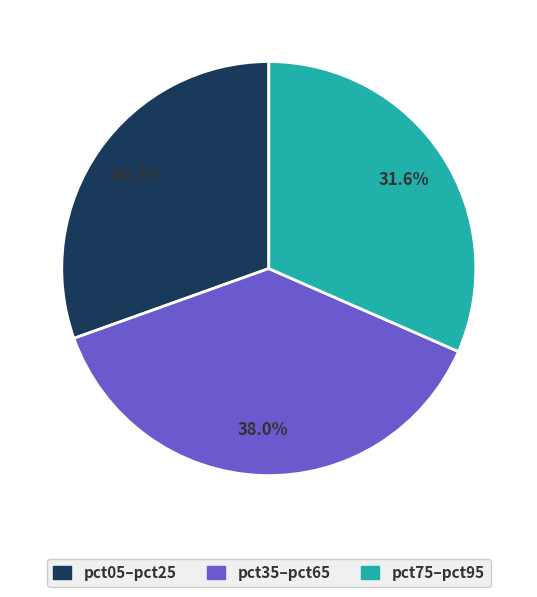

Which category has the biggest portion of the pie?

pct35–pct65